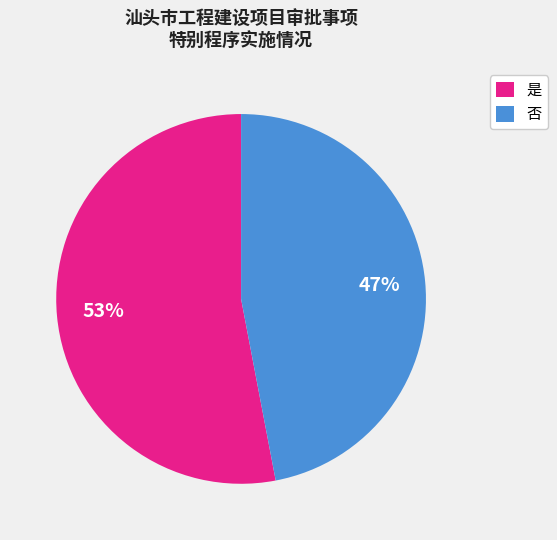

To the nearest percent, what portion does 是 represent?

53%